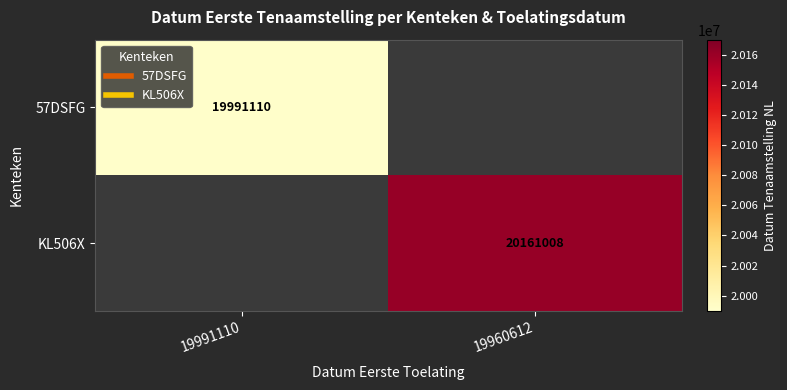

Is it true that KL506X equals 20161008.0 at 19960612?

True